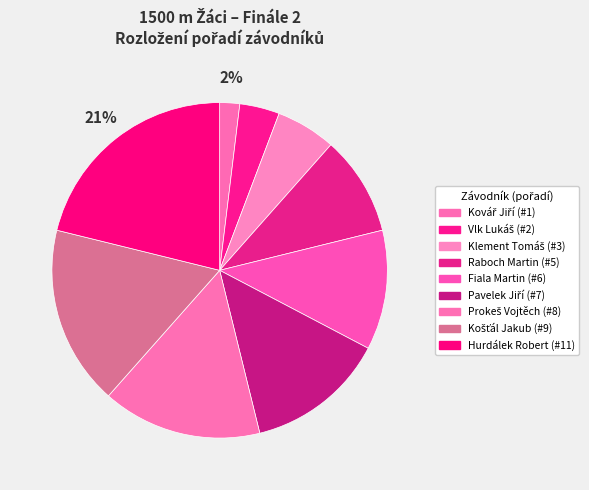

How many segments does this pie chart have?

9